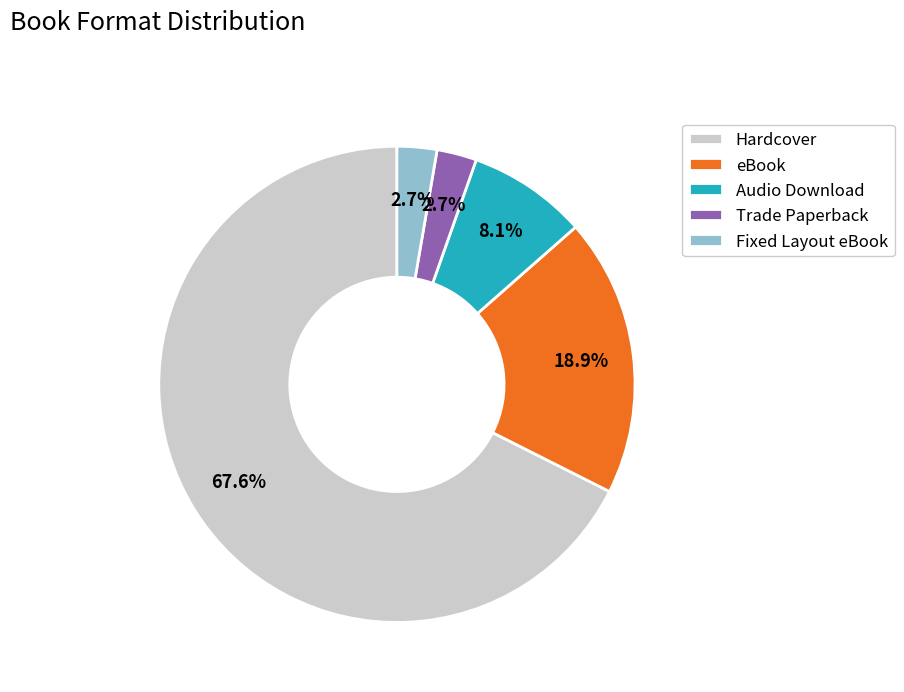

Is there a majority slice in this chart?

Yes